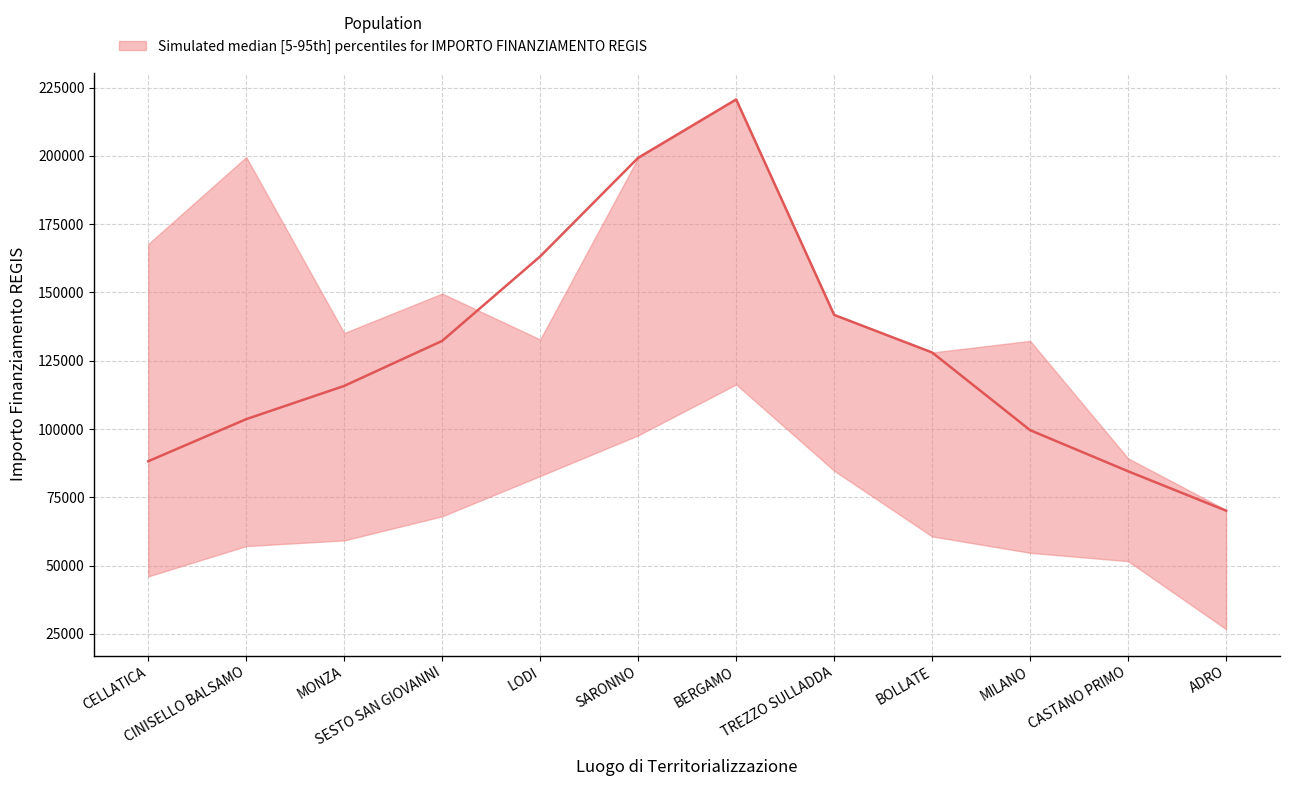

At which label does median reach its peak?

BERGAMO